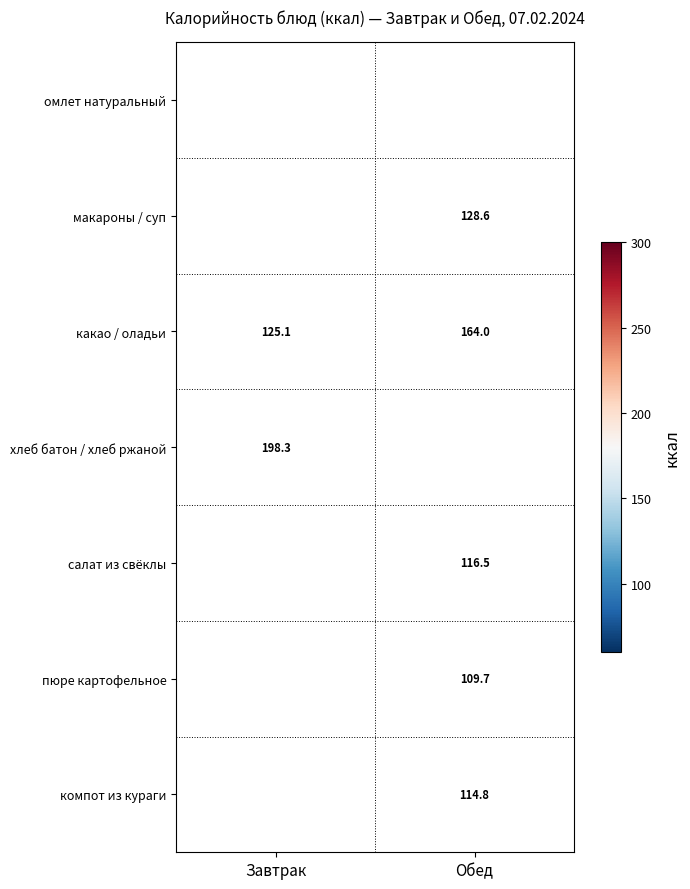

What is the sum of all макароны / суп values?

421.2